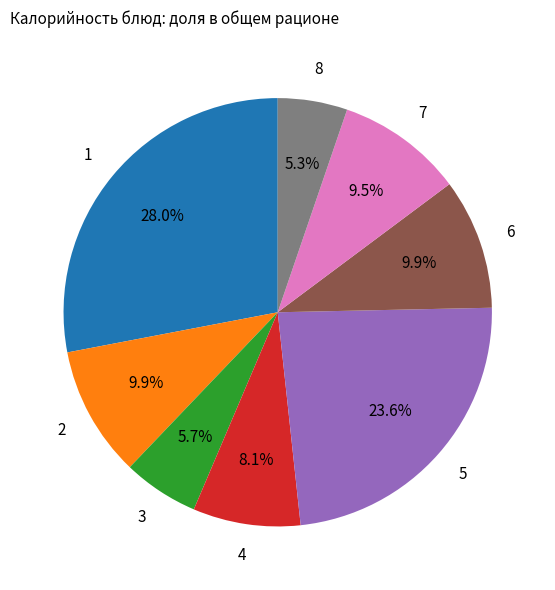

Is there any slice that represents more than half of the pie?

No